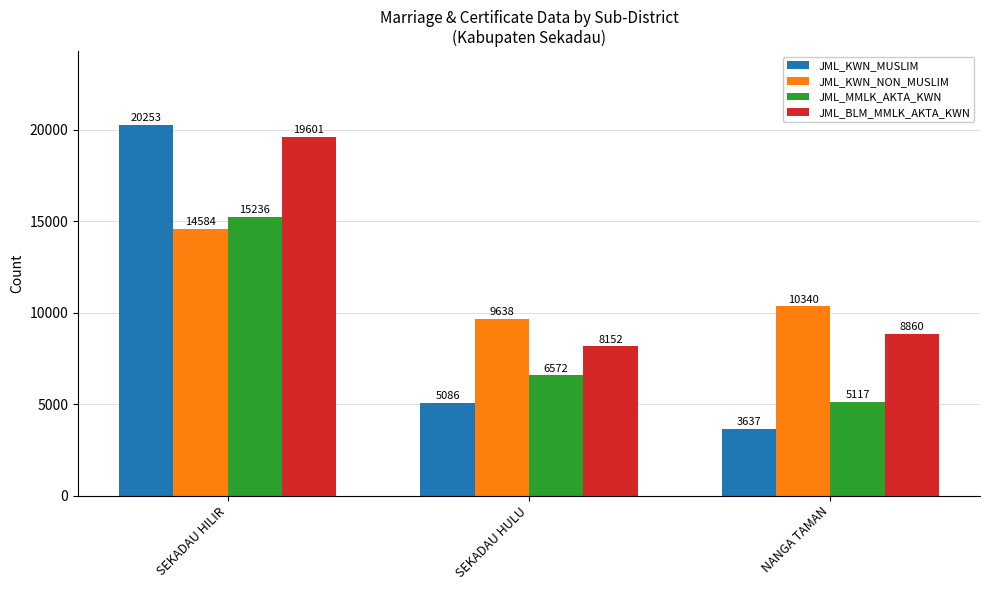

Which category has the highest value across all series?

SEKADAU HILIR